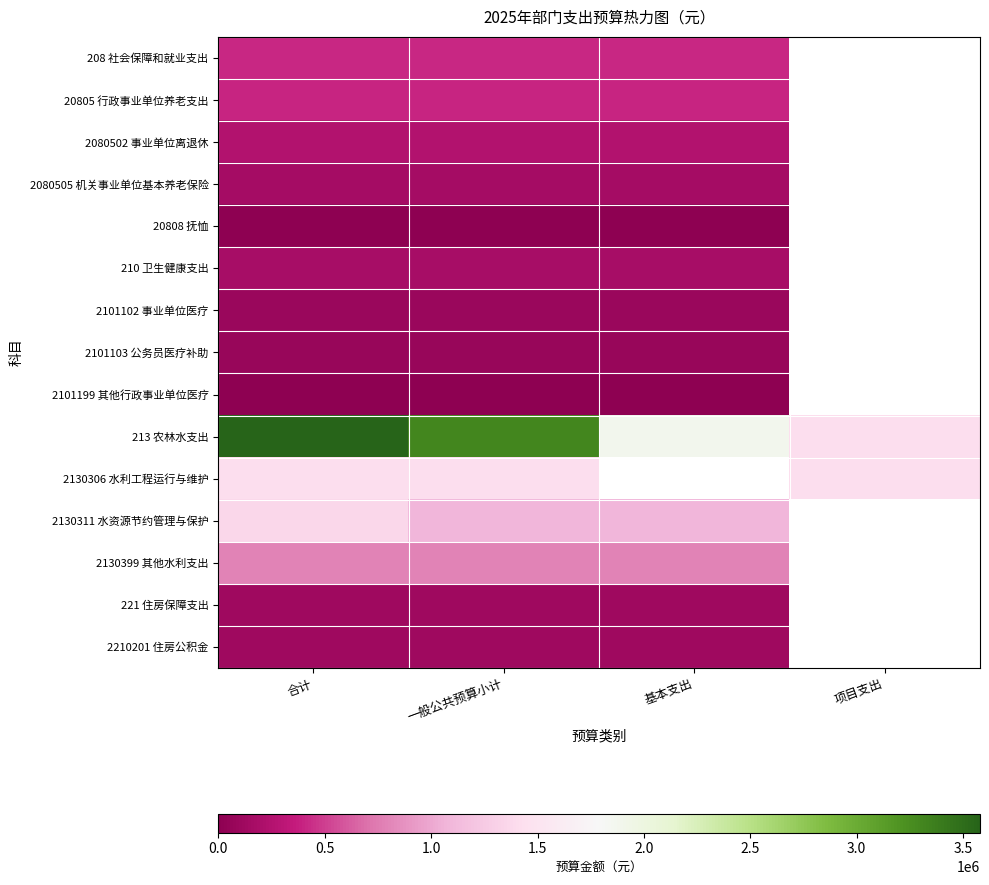

Rank the categories by 20808 抚恤 value from lowest to highest.

合计, 一般公共预算小计, 基本支出, 项目支出